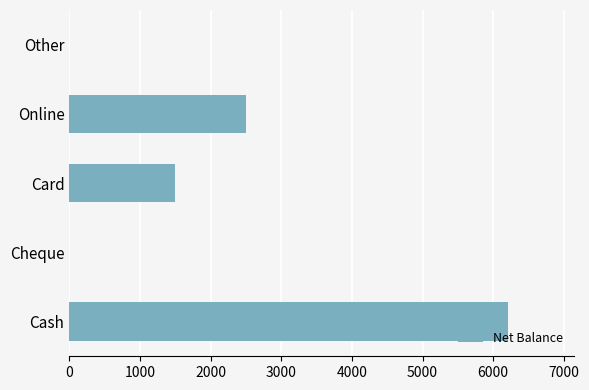

How many series are shown in this chart?

1